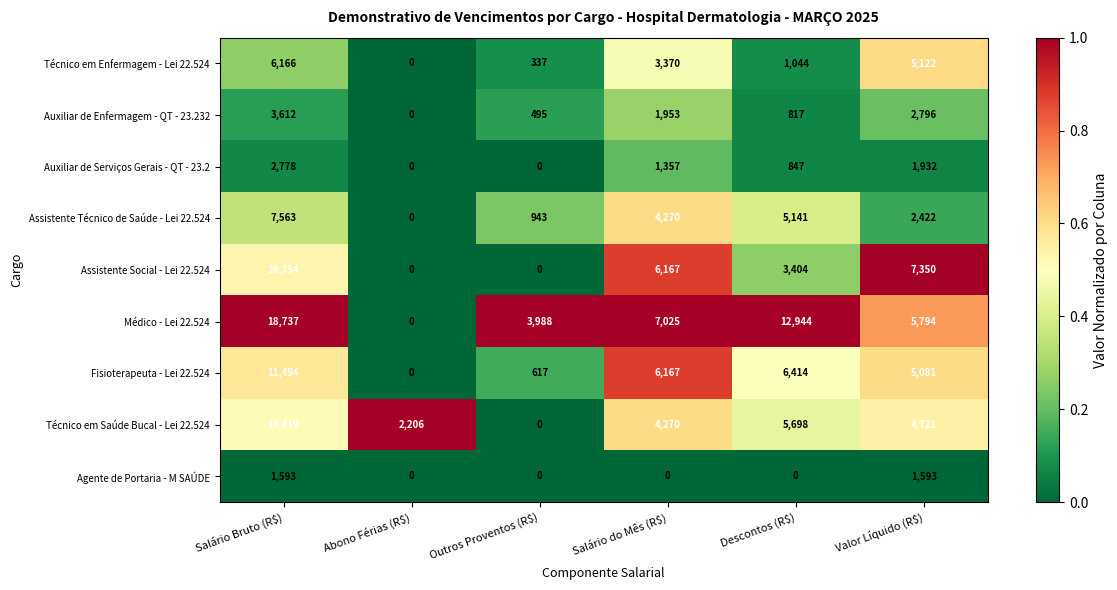

Count the Agente de Portaria - M SAÚDE values in the range 0 to 1593.

6